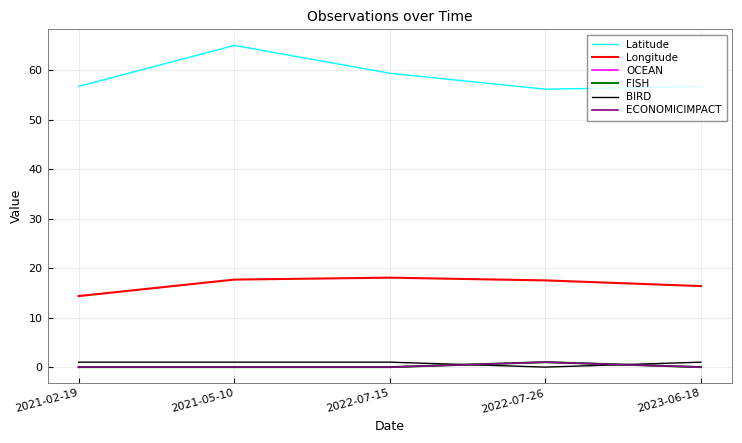

How many interior local peaks does the Latitude series have?

1